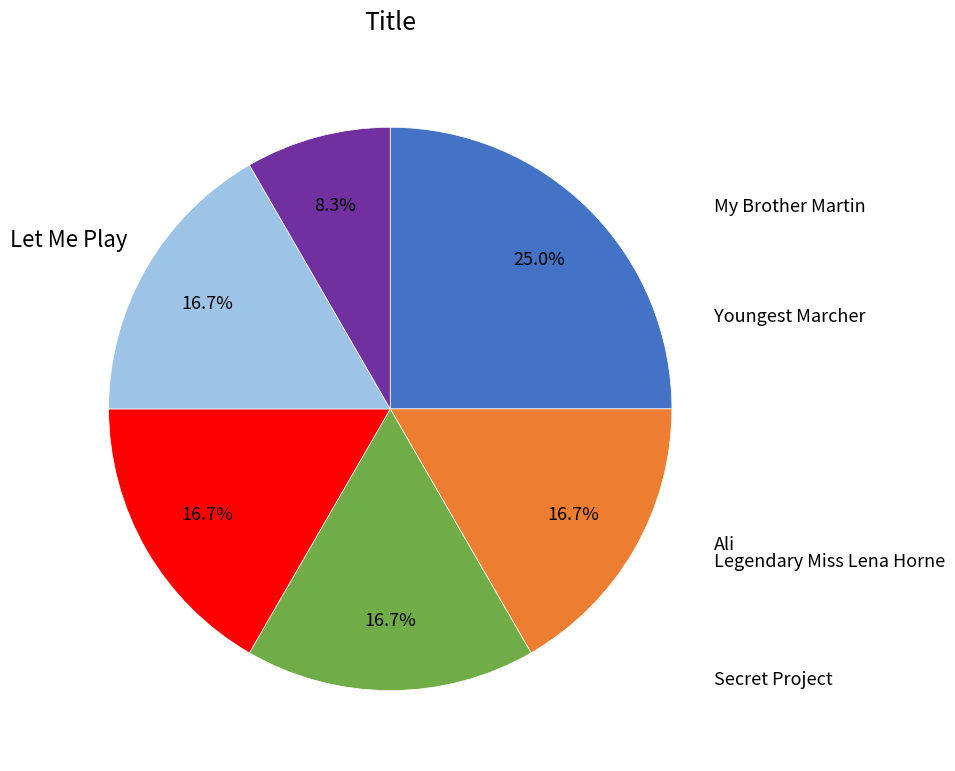

Count the number of slices in the pie.

6